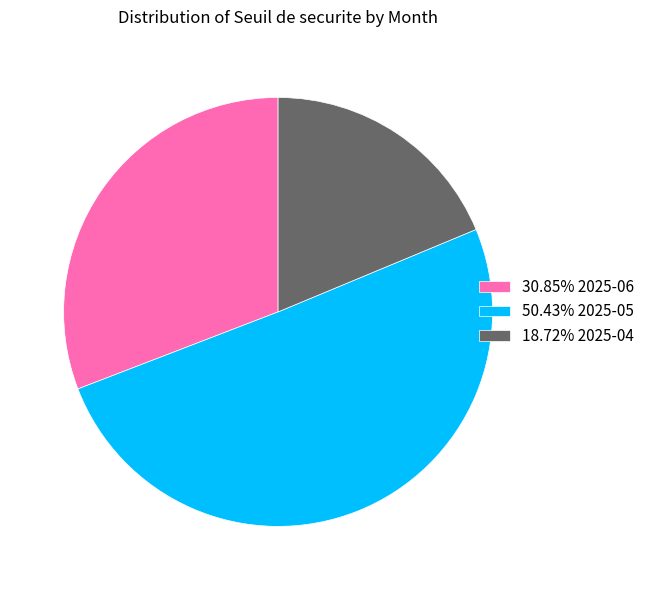

Does any single category account for the majority?

Yes